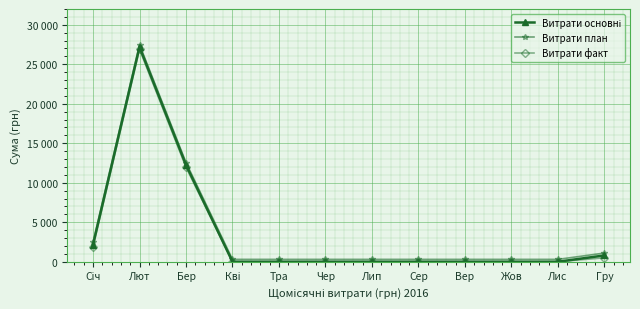

True or false: Витрати факт and Витрати план intersect in this chart.

False